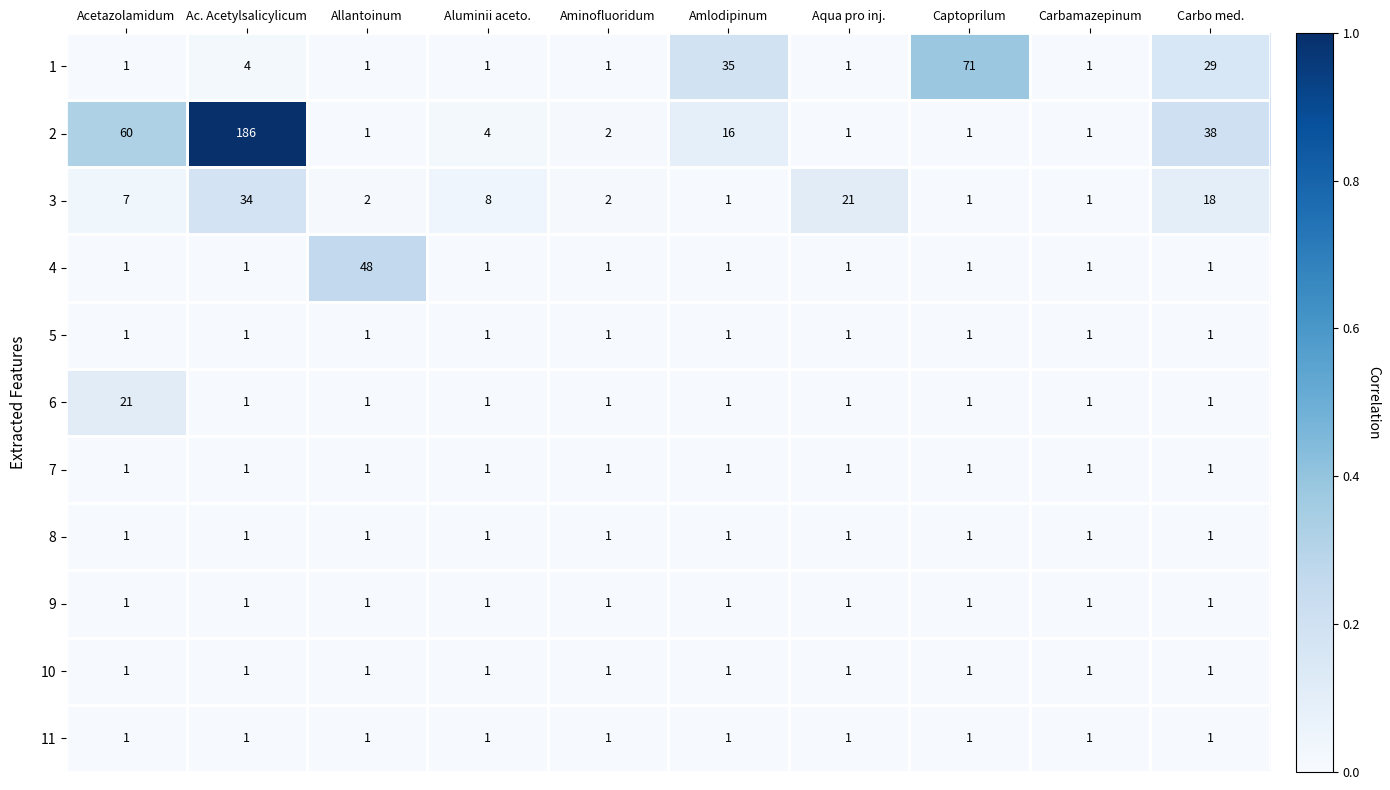

Which series has the largest total across all categories?

2